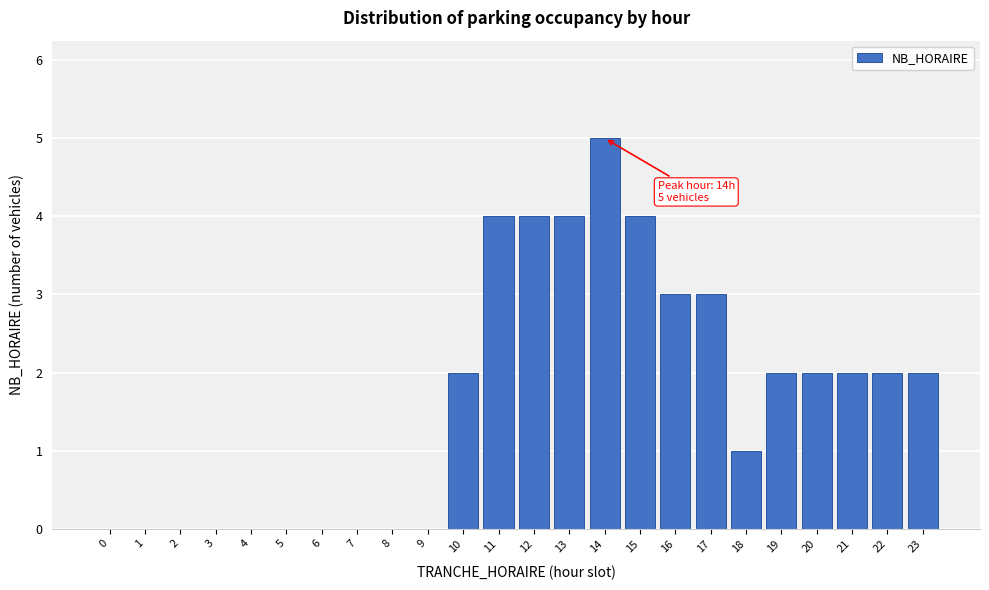

Reading left to right, list all the values displayed in this chart.

0=0	1=0	2=0	3=0	4=0	5=0	6=0	7=0	8=0	9=0	10=2	11=4	12=4	13=4	14=5	15=4	16=3	17=3	18=1	19=2	20=2	21=2	22=2	23=2